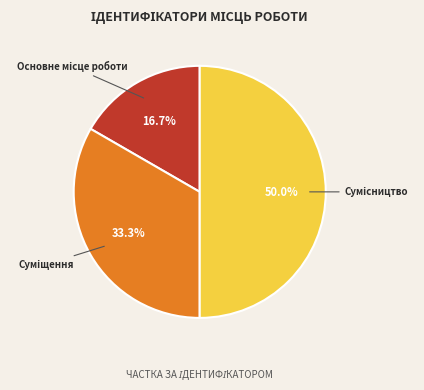

How many segments does this pie chart have?

3